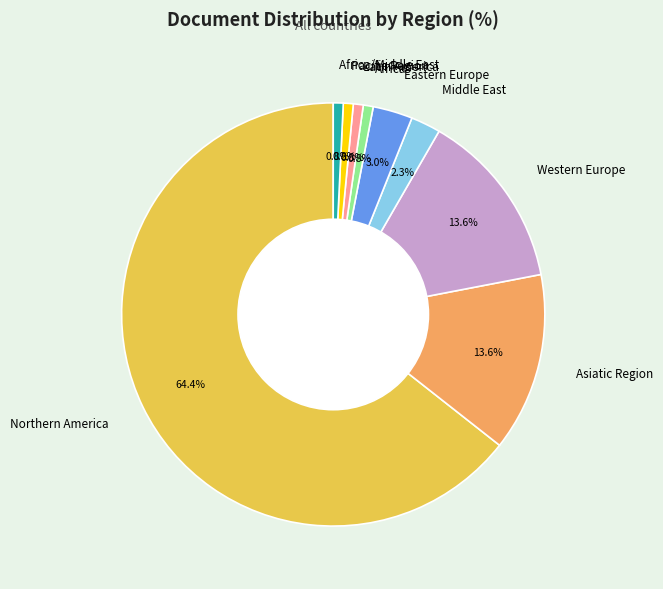

The Western Europe slice represents 24% of the pie. True or false?

False